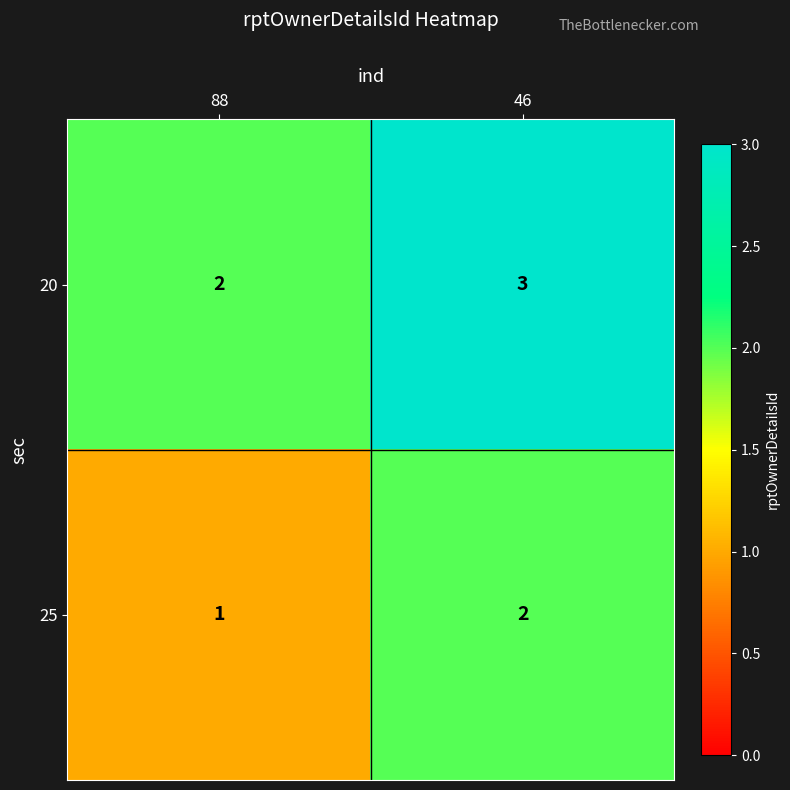

The 20 series shows 1 at 88. True or false?

False